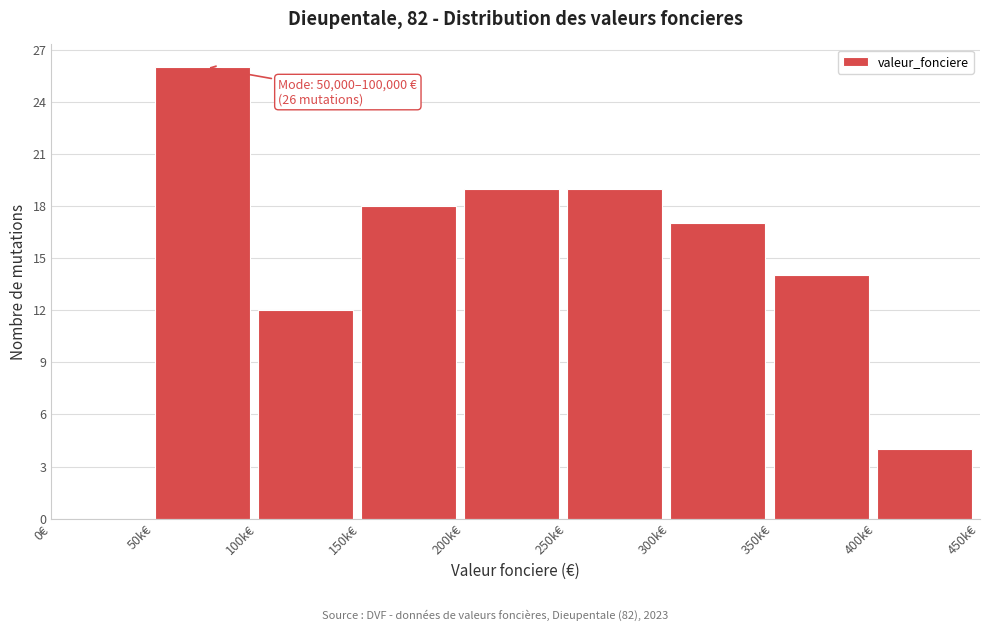

Reading right to left, what are all the values shown in this chart?

400k€=4	350k€=14	300k€=17	250k€=19	200k€=19	150k€=18	100k€=12	50k€=26	0€=0